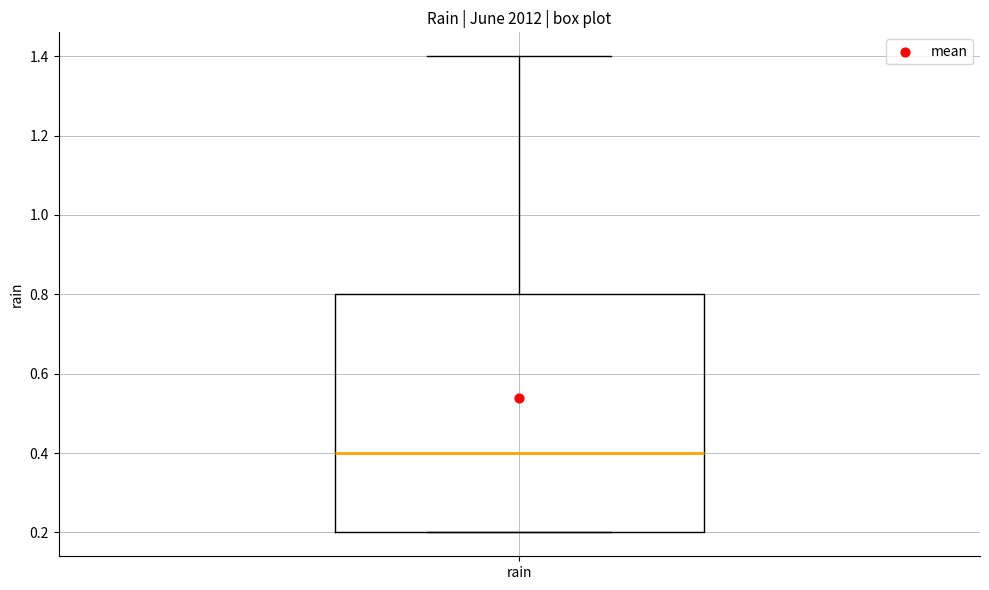

Transcribe this box plot: give where the median line is, the range the box spans, and where the two whiskers end, as read against the y-axis. The values are not printed on the chart, so give them approximately, as read against the axis.

median 0.4, box 0.2 to 0.8, whiskers 0.2 to 1.4